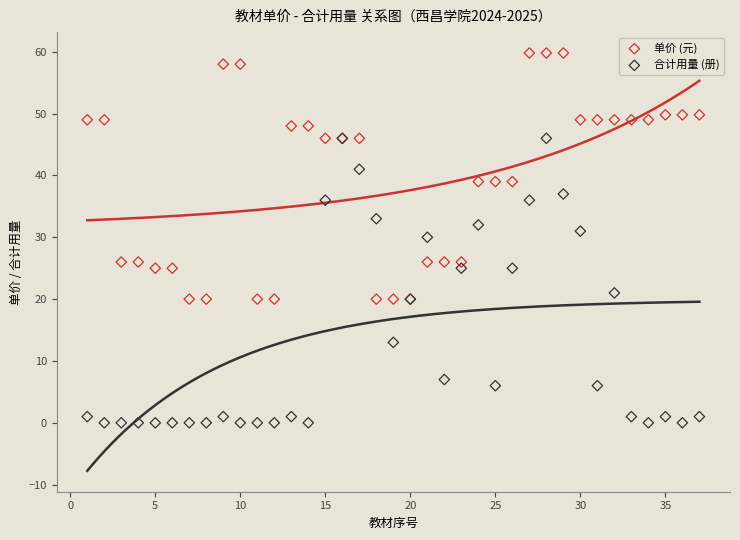

Across all series, what Y value is closest to 29?

30.0